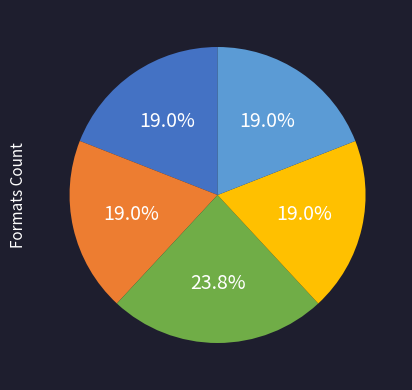

Does any single category account for the majority?

No